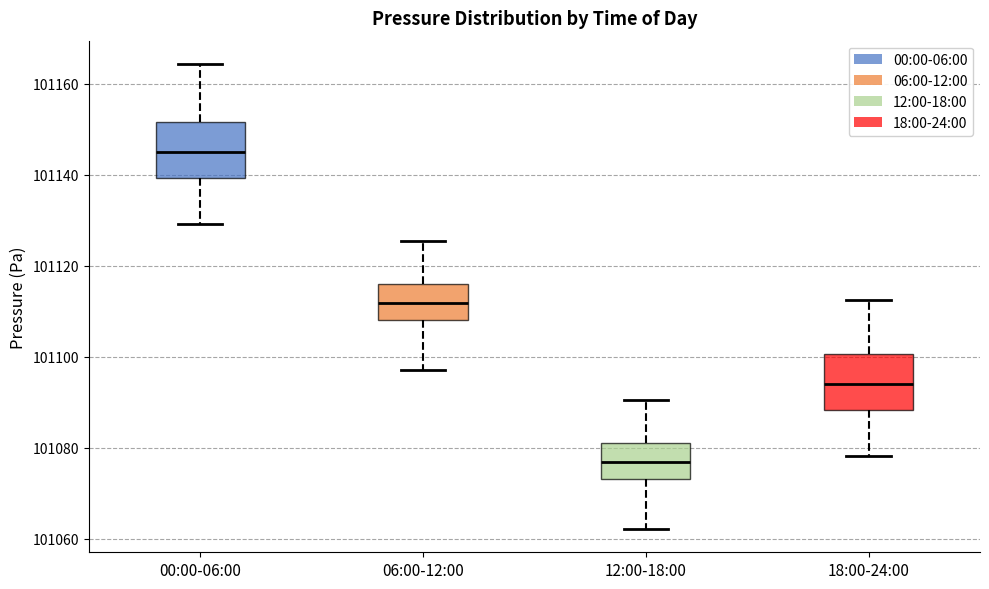

Reading left to right, transcribe this box plot: for each box, give where its median line is, the range the box spans, and where its two whiskers end, as read against the y-axis. The values are not printed on the chart, so give them approximately, as read against the axis.

00:00-06:00: median 101144, box 101140 to 101152, whiskers 101130 to 101164
06:00-12:00: median 101112, box 101108 to 101116, whiskers 101098 to 101126
12:00-18:00: median 101076, box 101074 to 101082, whiskers 101062 to 101090
18:00-24:00: median 101094, box 101088 to 101100, whiskers 101078 to 101112